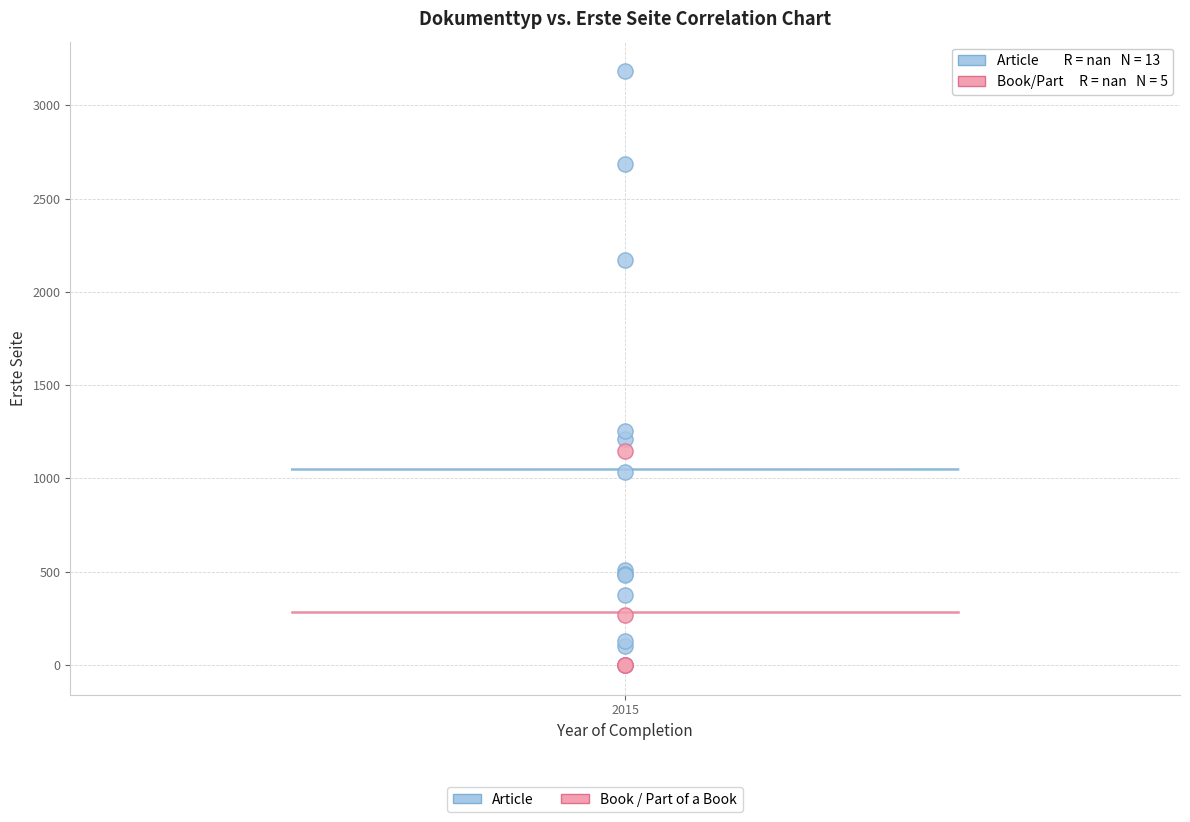

Which series contains the highest Y value?

Article